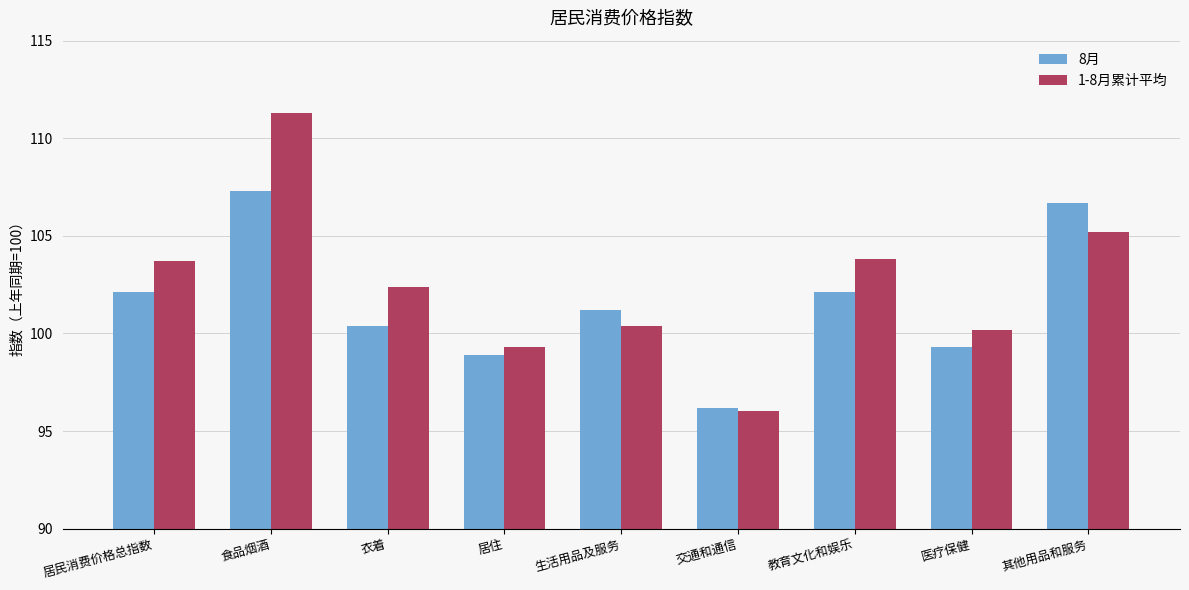

Which category has the lowest value in the 1-8月累计平均 series?

交通和通信